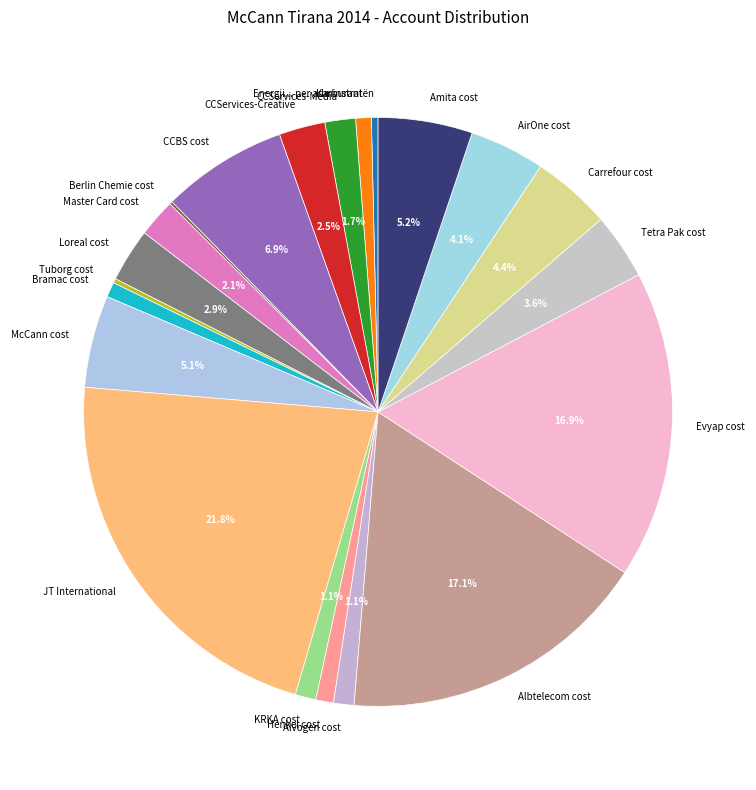

Approximately how many times larger is the value at Henkel cost compared to Energji... per adminstratën?

2.7